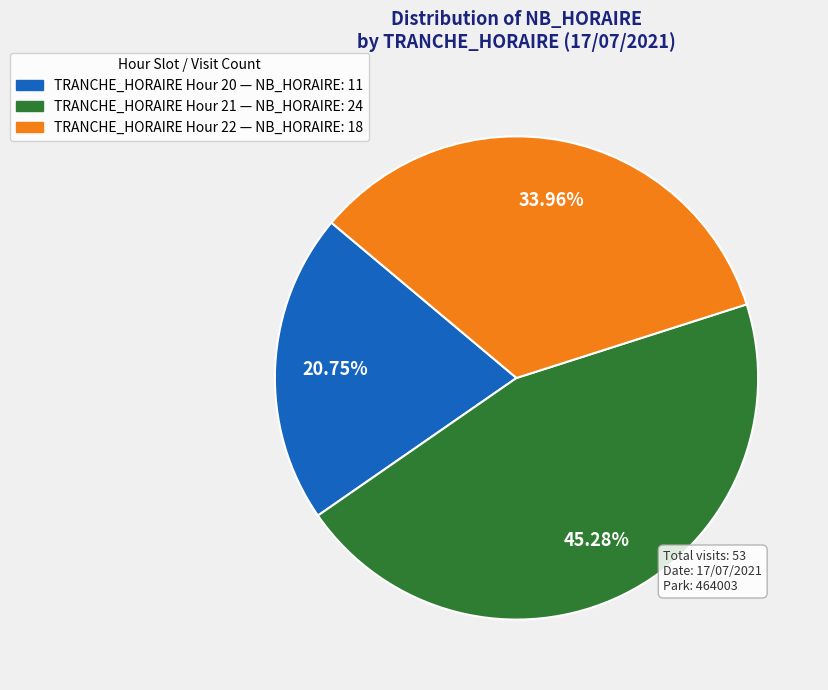

Does any single category account for the majority?

No